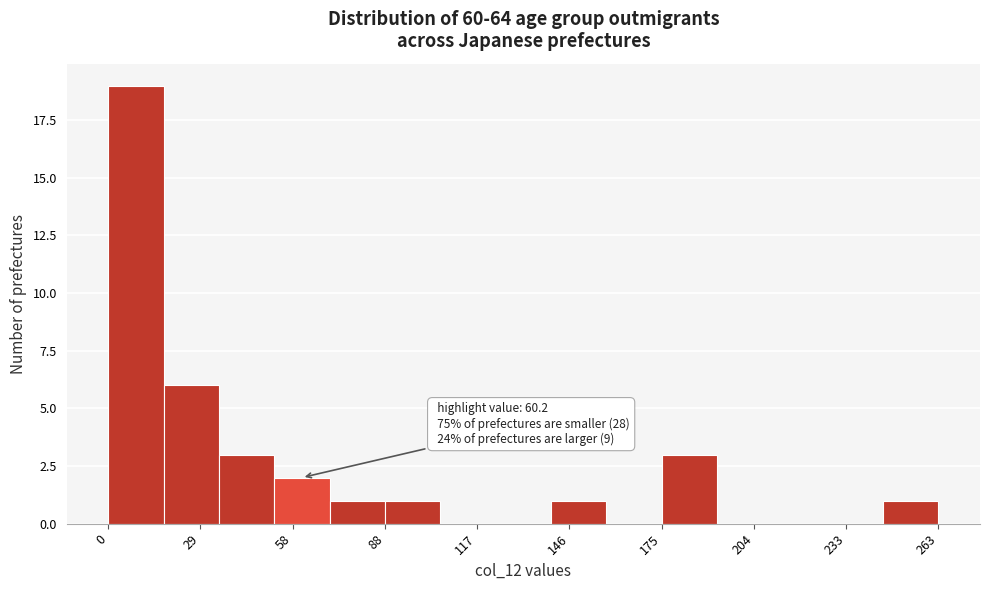

Read against the x-axis, roughly where is the centre of the tallest bar?

10